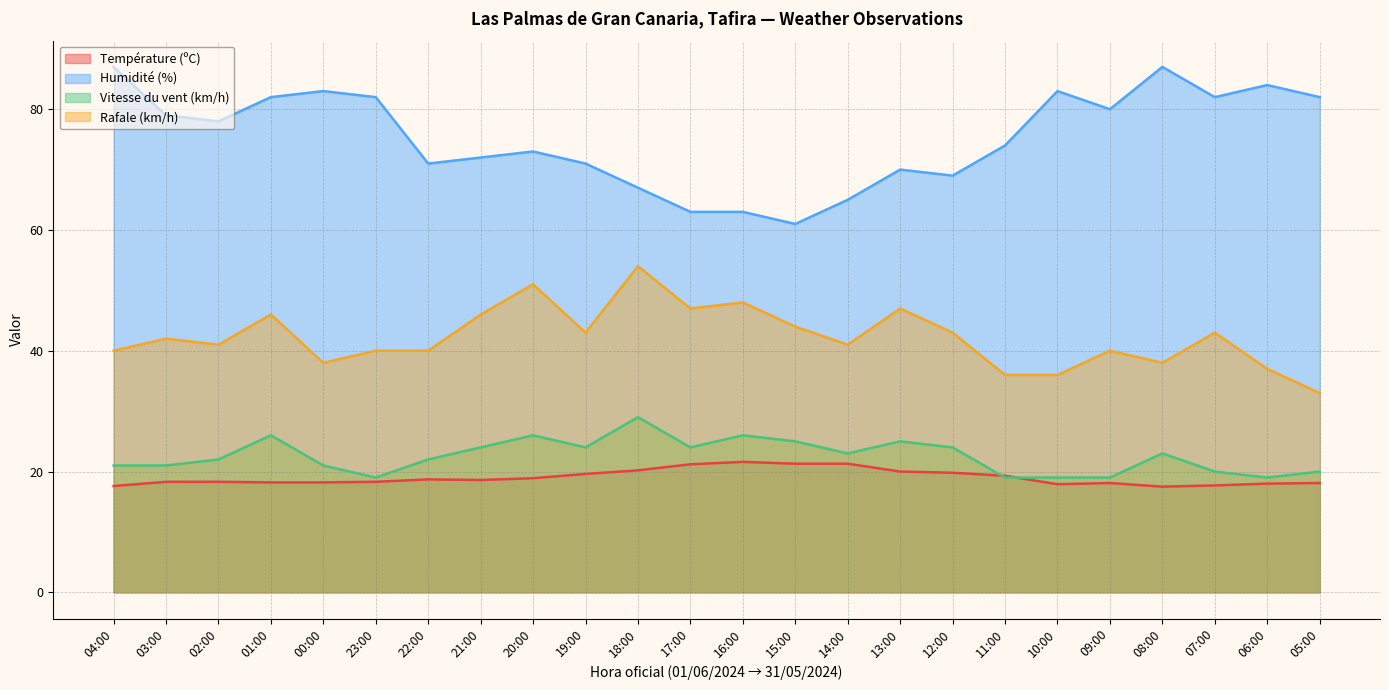

At which label does Rafale (km/h) first exceed 42?

01:00